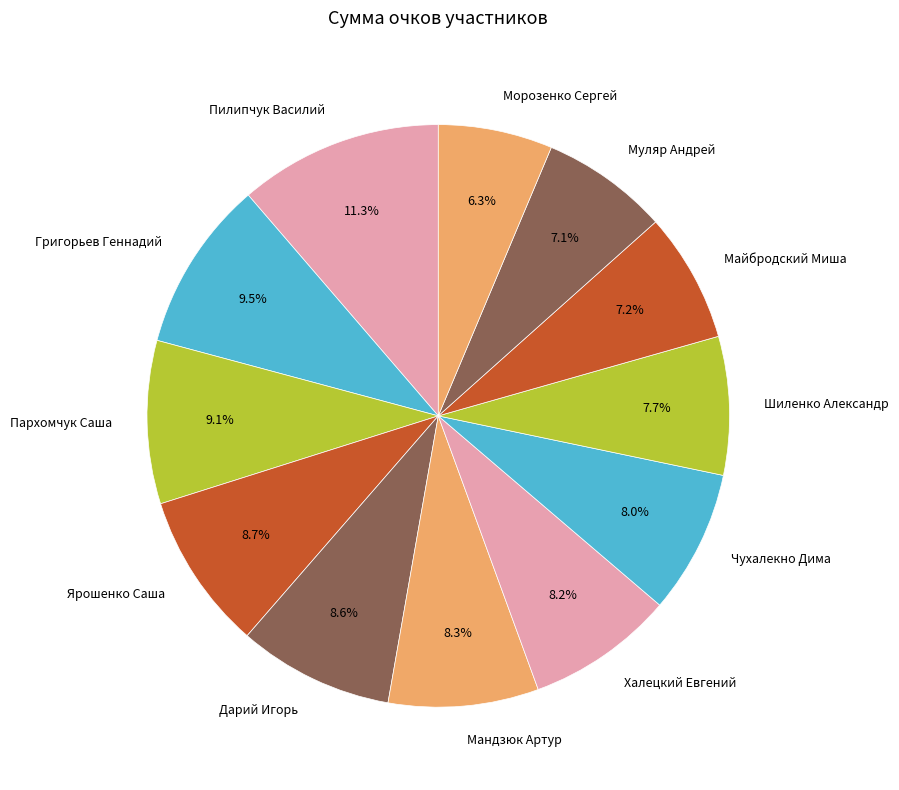

To the nearest percent, what is the difference between the largest and smallest slice percentages?

5%